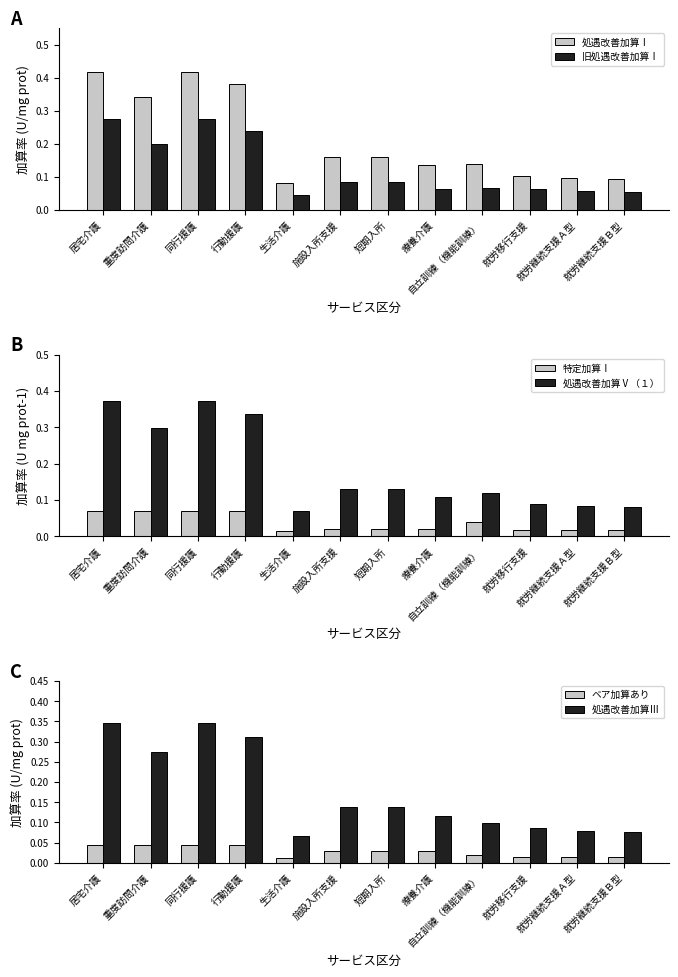

Which category has the highest value in the 旧処遇改善加算Ⅰ series?

居宅介護